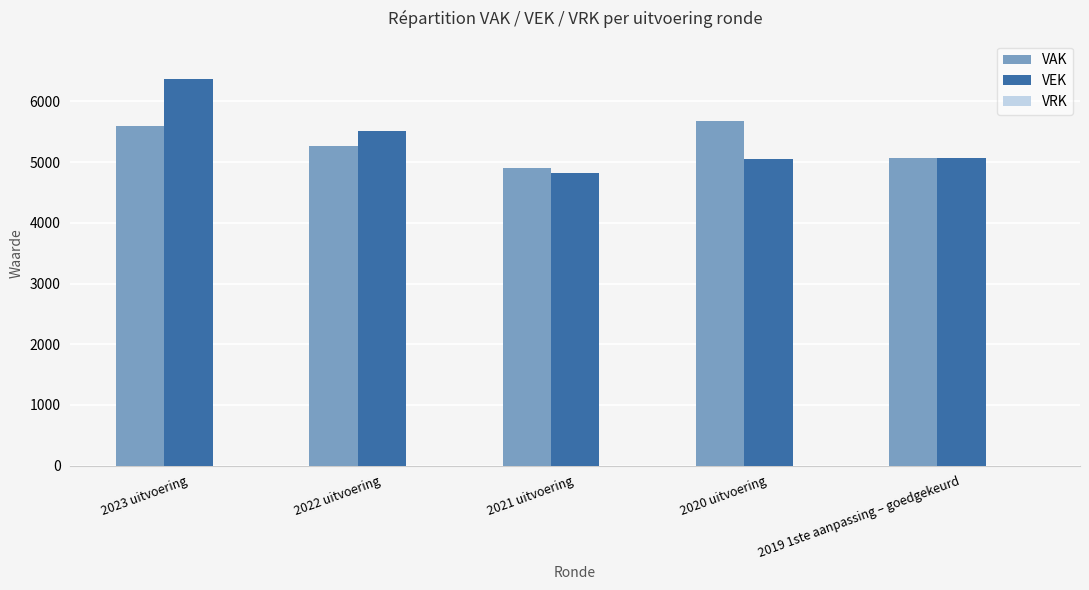

What is the difference between the maximum and minimum values in the VAK series?

781